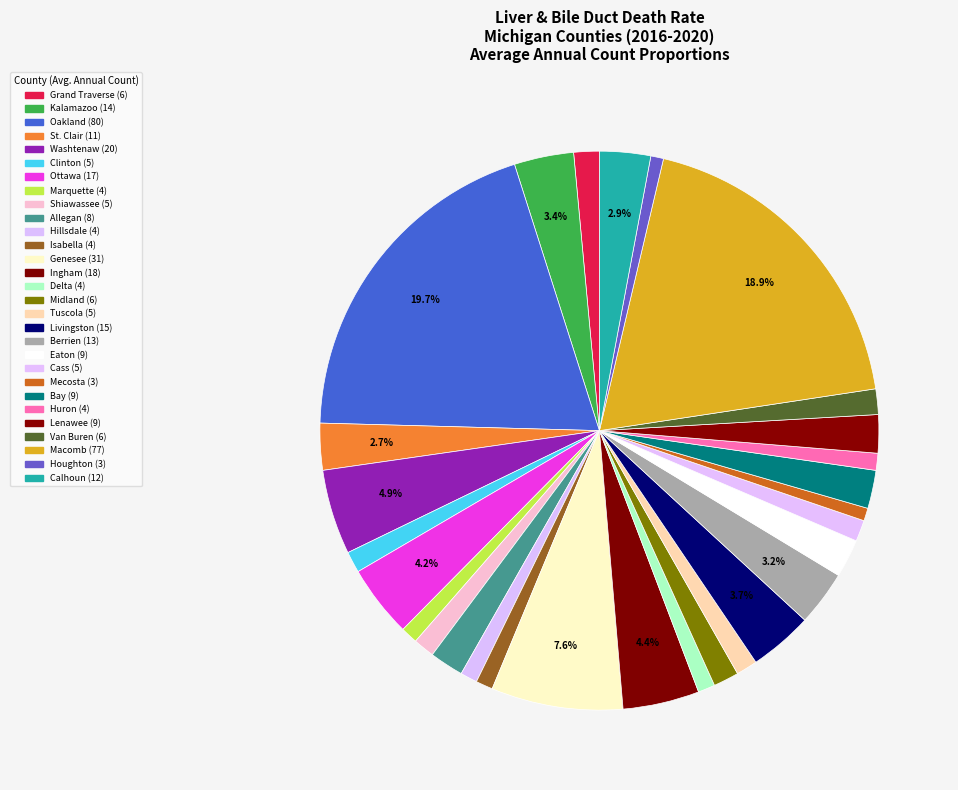

Is it true that Mecosta is 11% of the pie?

False